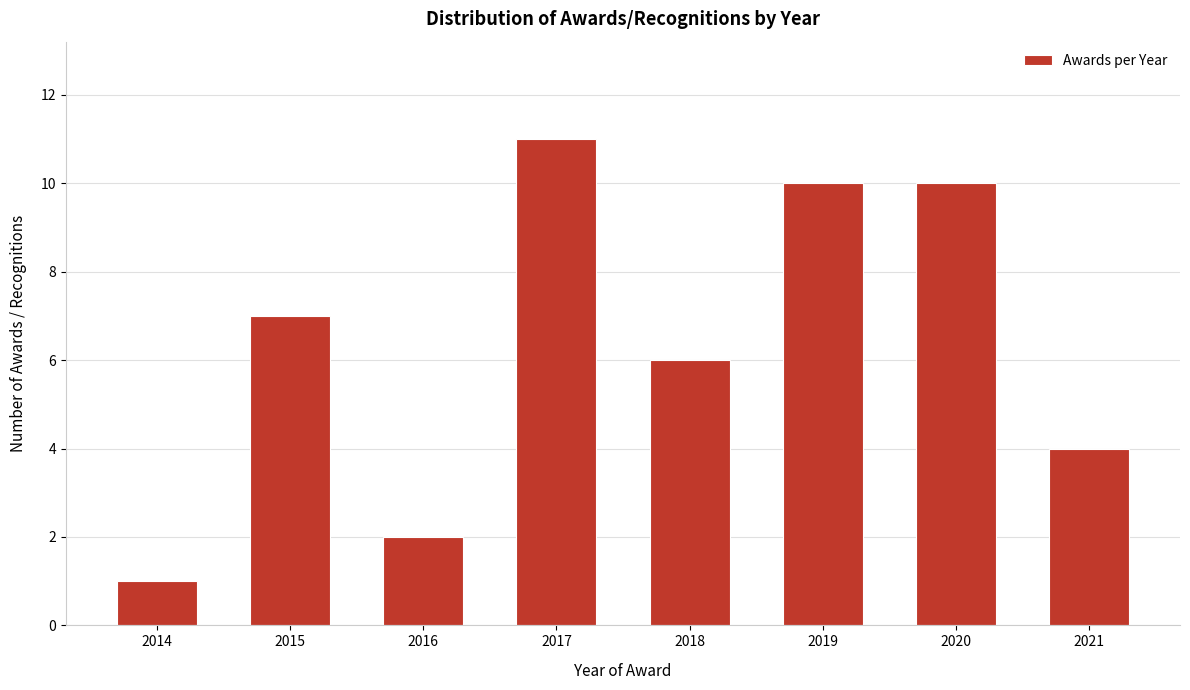

Reading left to right, extract all data points from this chart.

1	7	2	11	6	10	10	4